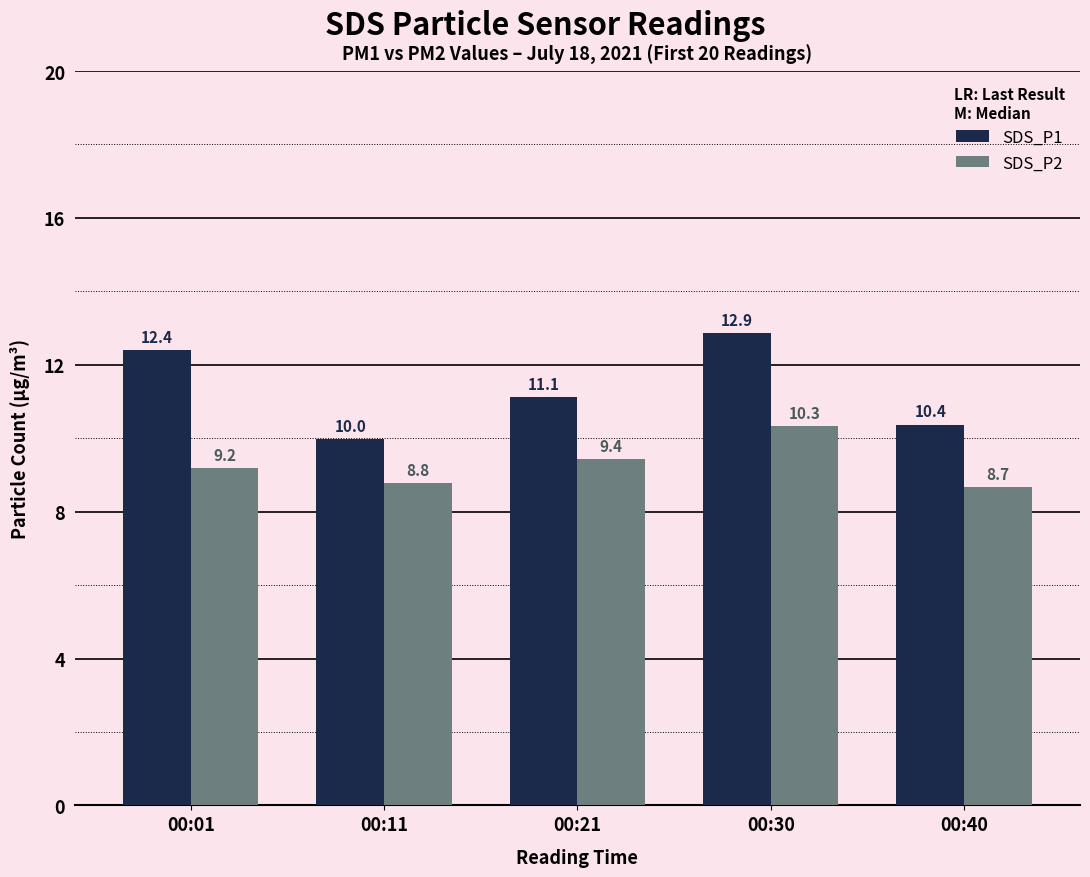

How many data points in SDS_P1 are less than 11?

2